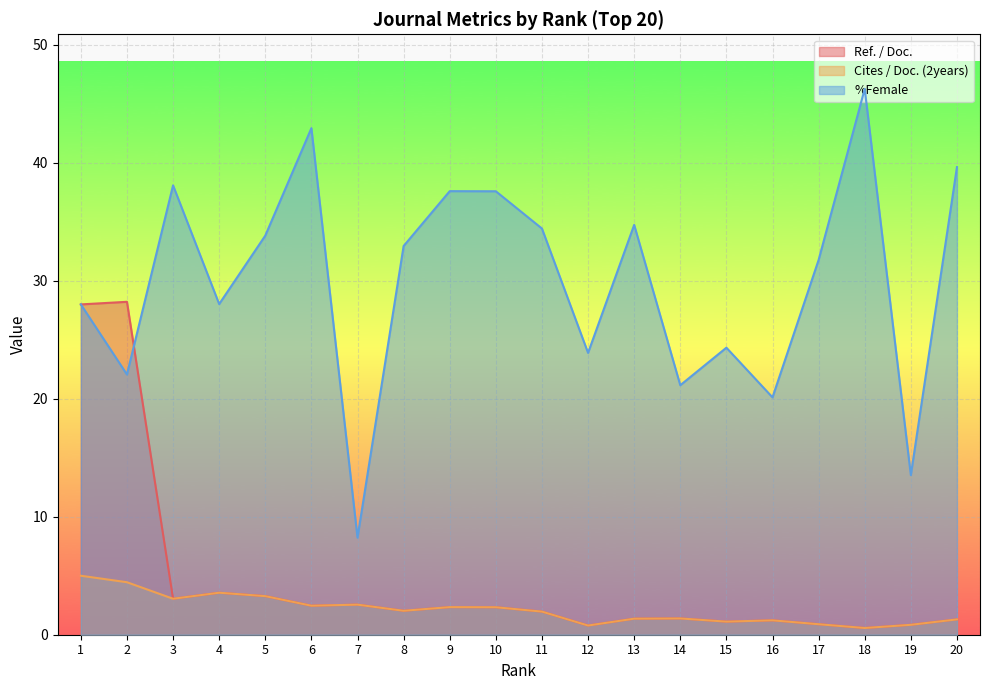

Reading left to right, list all the values displayed in this chart.

Ref. / Doc.: 1=28.0	2=28.2	3=3.0	4=3.6	5=3.3	6=2.5	7=2.5	8=2.0	9=2.3	10=2.3	11=2.0	12=0.8	13=1.4	14=1.4	15=1.1	16=1.2	17=0.9	18=0.6	19=0.8	20=1.3
Cites / Doc. (2years): 1=5.0	2=4.5	3=3.0	4=3.6	5=3.3	6=2.5	7=2.5	8=2.0	9=2.3	10=2.3	11=2.0	12=0.8	13=1.4	14=1.4	15=1.1	16=1.2	17=0.9	18=0.6	19=0.8	20=1.3
%Female: 1=28.0	2=22.1	3=38.1	4=28.0	5=33.8	6=42.9	7=8.2	8=33.0	9=37.6	10=37.6	11=34.4	12=23.9	13=34.7	14=21.1	15=24.3	16=20.1	17=31.8	18=46.3	19=13.5	20=39.6